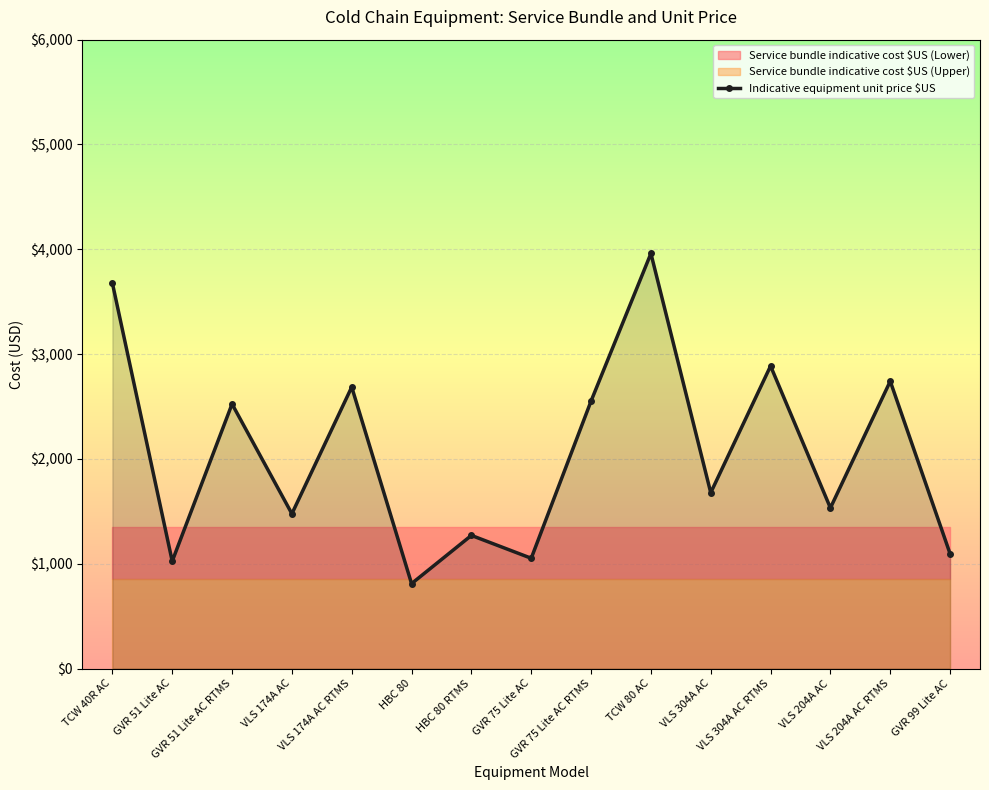

Reading left to right, what are all the values shown in this chart?

TCW 40R AC=3677.4	GVR 51 Lite AC=1024.0	GVR 51 Lite AC RTMS=2524.0	VLS 174A AC=1476.6	VLS 174A AC RTMS=2685.6	HBC 80=810.0	HBC 80 RTMS=1270.0	GVR 75 Lite AC=1052.0	GVR 75 Lite AC RTMS=2552.0	TCW 80 AC=3960.0	VLS 304A AC=1677.5	VLS 304A AC RTMS=2886.5	VLS 204A AC=1532.2	VLS 204A AC RTMS=2741.2	GVR 99 Lite AC=1095.0